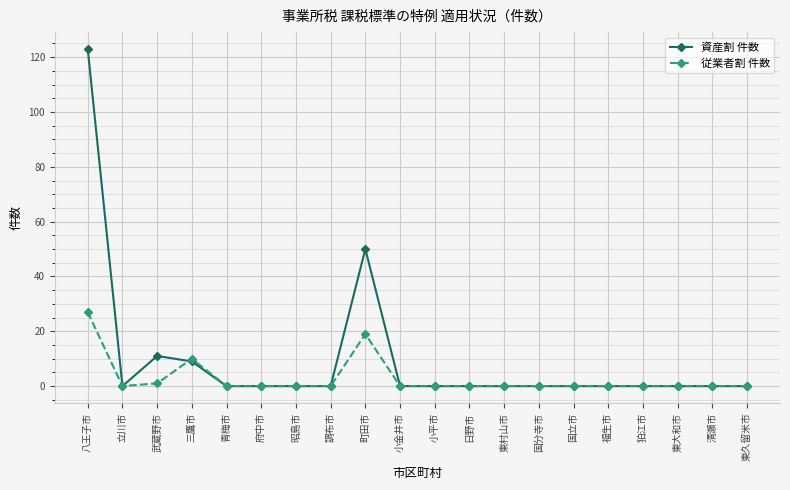

True or false: 資産割 件数 has more than 0 points higher than both neighbors.

True